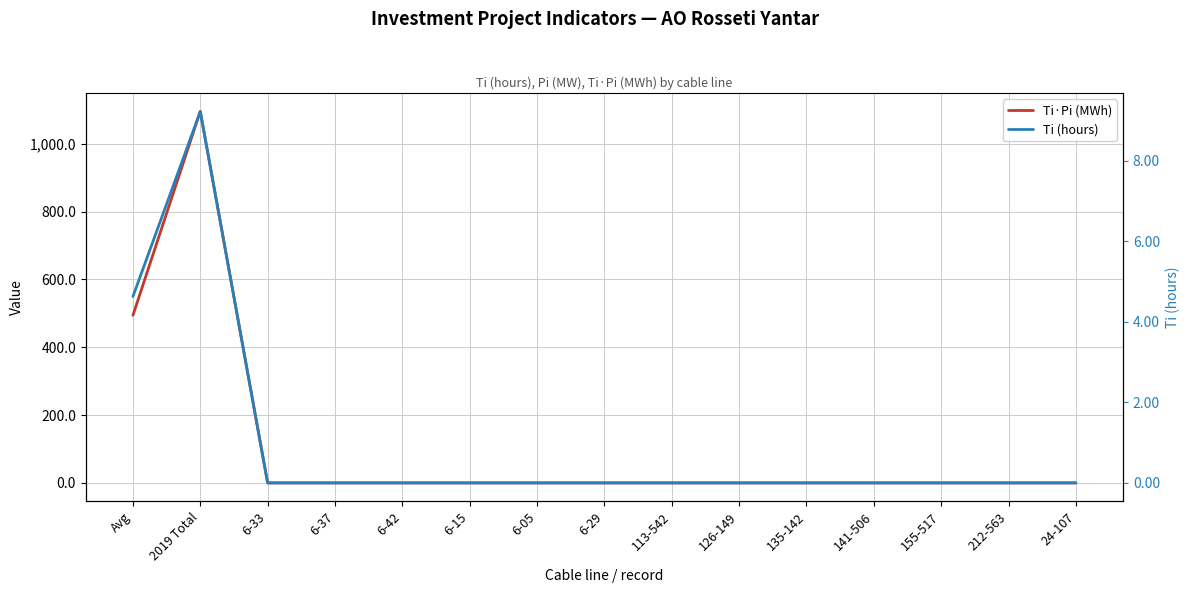

How many data points in Ti (hours) are above 0?

2